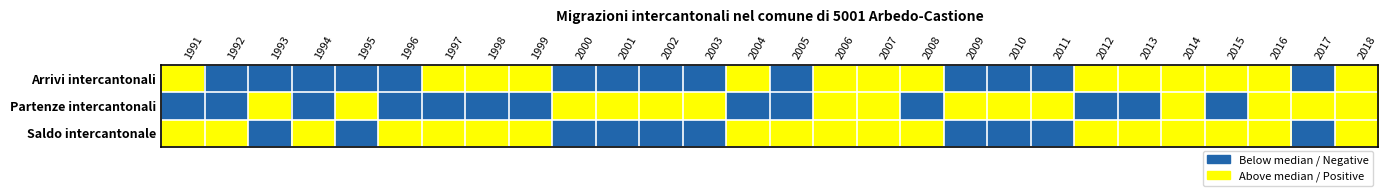

What is the total value across all series at 1995?

1